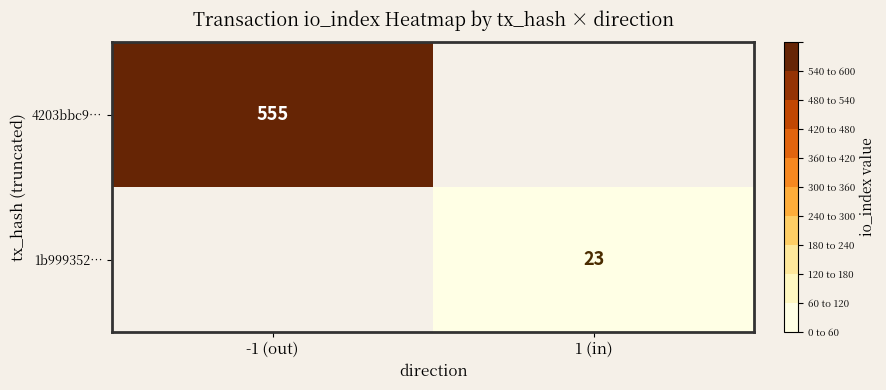

The 4203bbc9… series shows 555 at -1 (out). True or false?

True